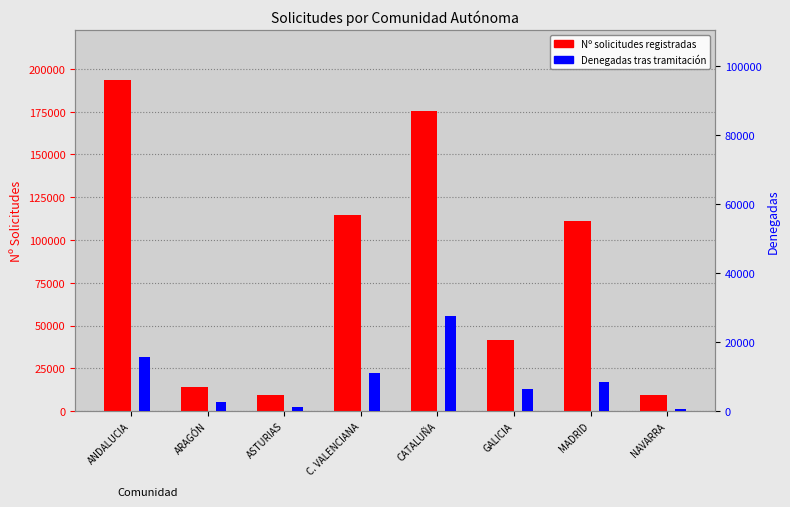

What is the difference between the Nº solicitudes registradas values at ARAGÓN and ANDALUCIA?

179285